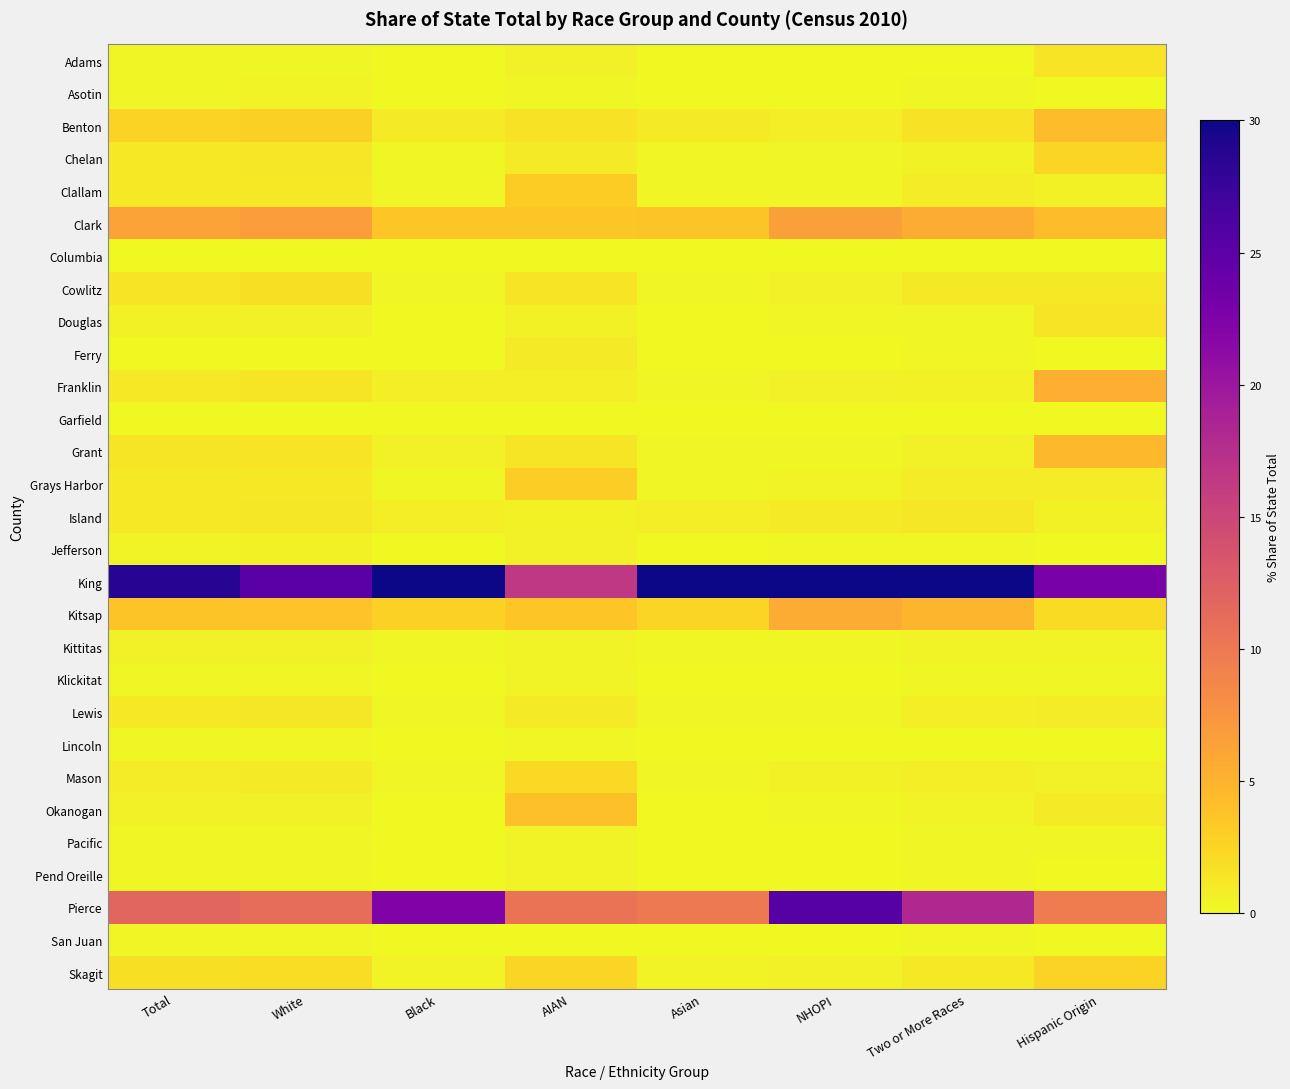

Reading right to left, what are all the values shown in this chart?

Adams: Hispanic Origin=1.5	Two or More Races=0.1	NHOPI=0.0	Asian=0.0	AIAN=0.6	Black=0.1	White=0.3	Total=0.3
Asotin: Hispanic Origin=0.1	Two or More Races=0.2	NHOPI=0.1	Asian=0.0	AIAN=0.3	Black=0.0	White=0.4	Total=0.3
Benton: Hispanic Origin=4.3	Two or More Races=1.6	NHOPI=0.7	Asian=1.0	AIAN=1.6	Black=1.0	White=2.9	Total=2.6
Chelan: Hispanic Origin=2.5	Two or More Races=0.5	NHOPI=0.3	Asian=0.1	AIAN=1.0	Black=0.1	White=1.2	Total=1.1
Clallam: Hispanic Origin=0.5	Two or More Races=0.9	NHOPI=0.2	Asian=0.2	AIAN=3.1	Black=0.3	White=1.1	Total=1.1
Clark: Hispanic Origin=4.3	Two or More Races=5.5	NHOPI=6.5	Asian=3.6	AIAN=3.5	Black=3.5	White=6.8	Total=6.3
Columbia: Hispanic Origin=0.0	Two or More Races=0.0	NHOPI=0.0	Asian=0.0	AIAN=0.1	Black=0.0	White=0.1	Total=0.1
Cowlitz: Hispanic Origin=1.1	Two or More Races=1.2	NHOPI=0.6	Asian=0.3	AIAN=1.5	Black=0.3	White=1.7	Total=1.5
Douglas: Hispanic Origin=1.5	Two or More Races=0.3	NHOPI=0.2	Asian=0.1	AIAN=0.5	Black=0.1	White=0.7	Total=0.6
Ferry: Hispanic Origin=0.0	Two or More Races=0.1	NHOPI=0.0	Asian=0.0	AIAN=1.0	Black=0.0	White=0.1	Total=0.1
Franklin: Hispanic Origin=5.3	Two or More Races=0.6	NHOPI=0.7	Asian=0.3	AIAN=0.8	Black=0.7	White=1.3	Total=1.2
Garfield: Hispanic Origin=0.0	Two or More Races=0.0	NHOPI=0.0	Asian=0.0	AIAN=0.0	Black=0.0	White=0.0	Total=0.0
Grant: Hispanic Origin=4.5	Two or More Races=0.7	NHOPI=0.2	Asian=0.2	AIAN=1.4	Black=0.6	White=1.5	Total=1.3
Grays Harbor: Hispanic Origin=0.8	Two or More Races=0.9	NHOPI=0.5	Asian=0.2	AIAN=3.0	Black=0.3	White=1.2	Total=1.1
Island: Hispanic Origin=0.6	Two or More Races=1.2	NHOPI=0.9	Asian=0.7	AIAN=0.6	Black=0.7	White=1.2	Total=1.2
Jefferson: Hispanic Origin=0.1	Two or More Races=0.3	NHOPI=0.1	Asian=0.1	AIAN=0.6	Black=0.1	White=0.5	Total=0.4
King: Hispanic Origin=22.8	Two or More Races=31.5	NHOPI=35.2	Asian=58.3	AIAN=16.5	Black=49.2	White=25.2	Total=28.7
Kitsap: Hispanic Origin=2.1	Two or More Races=4.8	NHOPI=5.6	Asian=2.6	AIAN=3.6	Black=2.7	White=3.8	Total=3.7
Kittitas: Hispanic Origin=0.4	Two or More Races=0.4	NHOPI=0.1	Asian=0.2	AIAN=0.4	Black=0.2	White=0.7	Total=0.6
Klickitat: Hispanic Origin=0.3	Two or More Races=0.2	NHOPI=0.1	Asian=0.0	AIAN=0.4	Black=0.0	White=0.3	Total=0.3
Lewis: Hispanic Origin=0.9	Two or More Races=0.8	NHOPI=0.3	Asian=0.1	AIAN=1.1	Black=0.2	White=1.3	Total=1.1
Lincoln: Hispanic Origin=0.0	Two or More Races=0.1	NHOPI=0.0	Asian=0.0	AIAN=0.1	Black=0.0	White=0.2	Total=0.2
Mason: Hispanic Origin=0.6	Two or More Races=0.8	NHOPI=0.6	Asian=0.2	AIAN=2.1	Black=0.3	White=1.0	Total=0.9
Okanogan: Hispanic Origin=1.0	Two or More Races=0.4	NHOPI=0.2	Asian=0.1	AIAN=4.1	Black=0.1	White=0.6	Total=0.6
Pacific: Hispanic Origin=0.2	Two or More Races=0.2	NHOPI=0.0	Asian=0.1	AIAN=0.4	Black=0.1	White=0.3	Total=0.3
Pend Oreille: Hispanic Origin=0.1	Two or More Races=0.1	NHOPI=0.0	Asian=0.0	AIAN=0.4	Black=0.0	White=0.2	Total=0.2
Pierce: Hispanic Origin=9.6	Two or More Races=18.1	NHOPI=25.5	Asian=9.9	AIAN=10.5	Black=22.3	White=11.1	Total=11.8
San Juan: Hispanic Origin=0.1	Two or More Races=0.1	NHOPI=0.0	Asian=0.0	AIAN=0.1	Black=0.0	White=0.3	Total=0.2
Skagit: Hispanic Origin=2.6	Two or More Races=1.1	NHOPI=0.6	Asian=0.5	AIAN=2.6	Black=0.4	White=1.9	Total=1.7